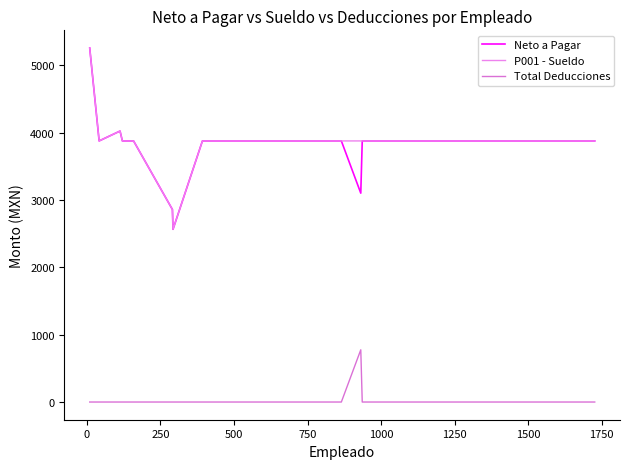

Does the chart have visible grid lines?

No